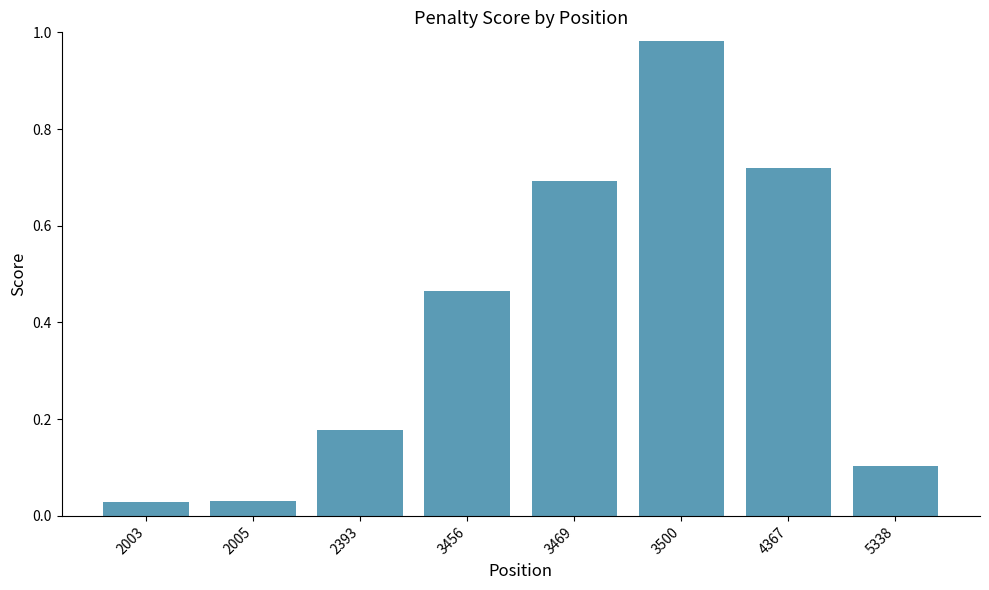

At which category does the chart reach its peak across all series?

3500